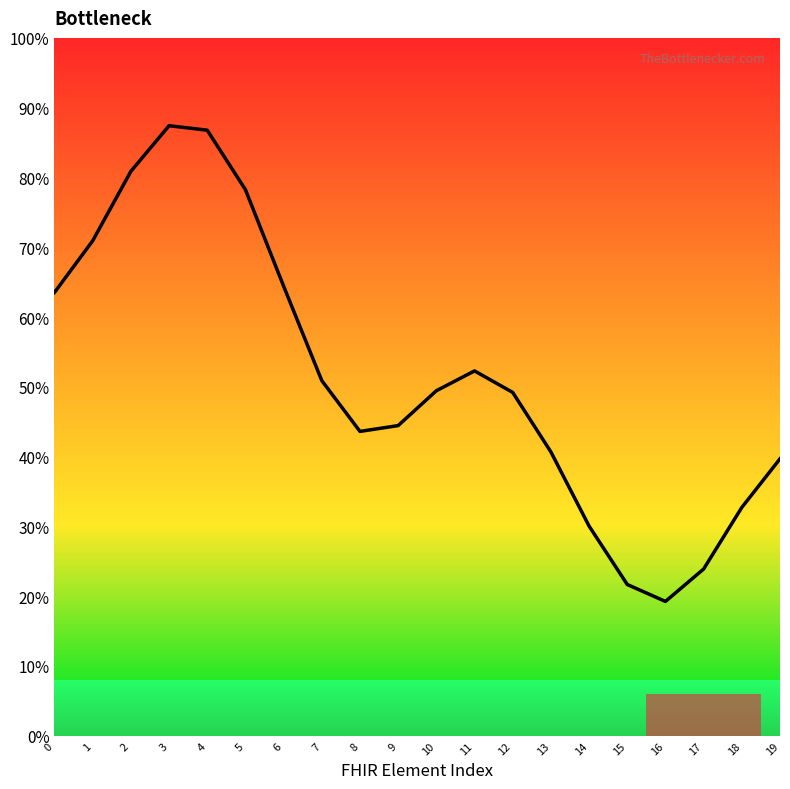

True or false: the data shows 0.4 at 13.

True